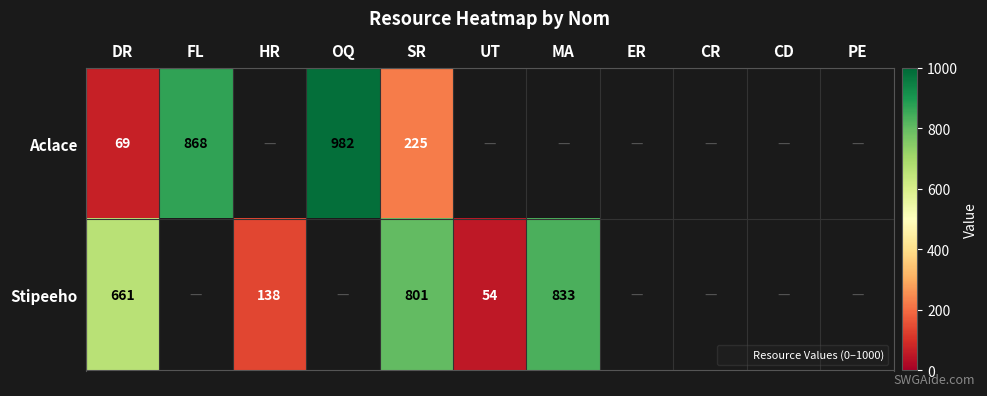

Between DR and SR, which series saw the biggest shift?

Aclace